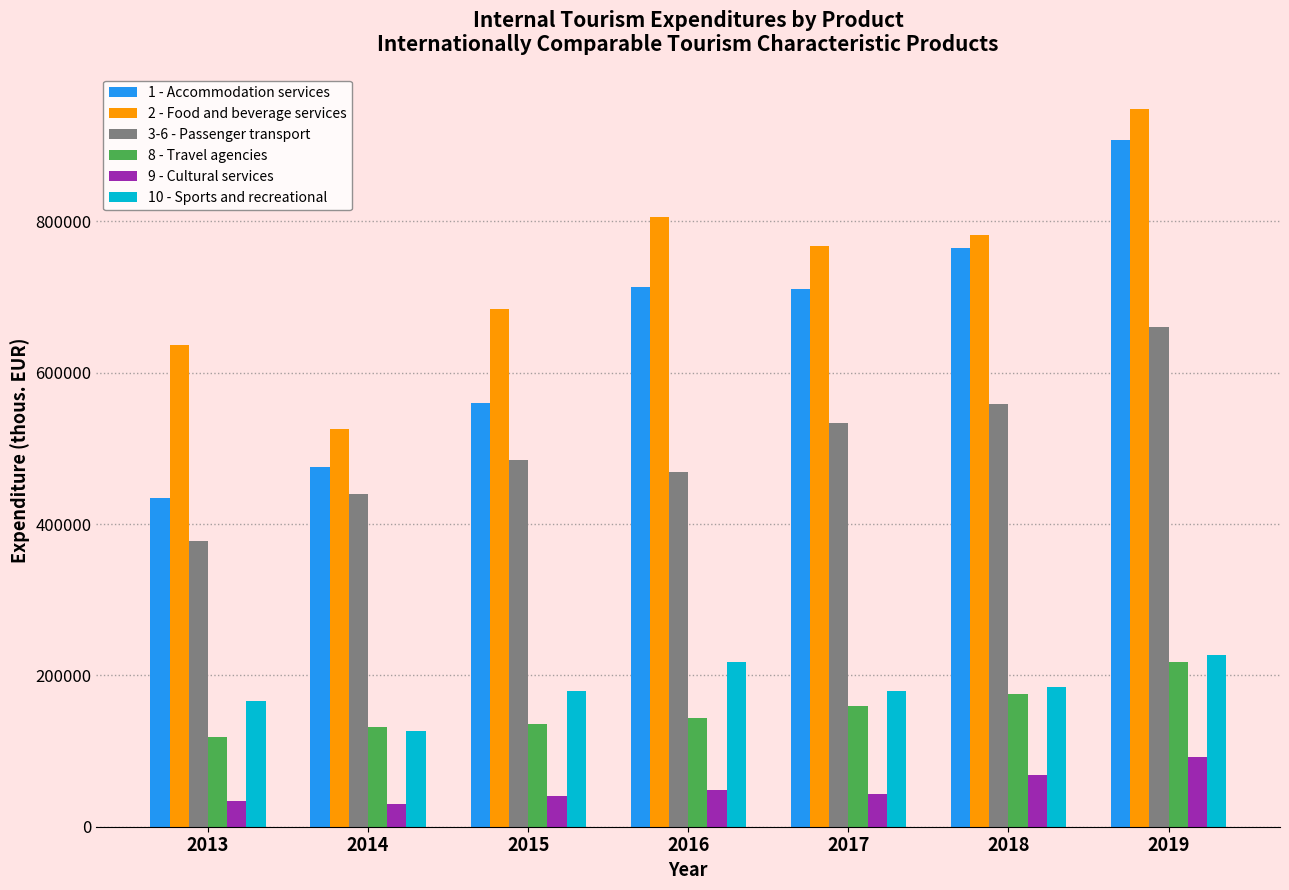

How many values in the 9 - Cultural services series are below 43899?

3